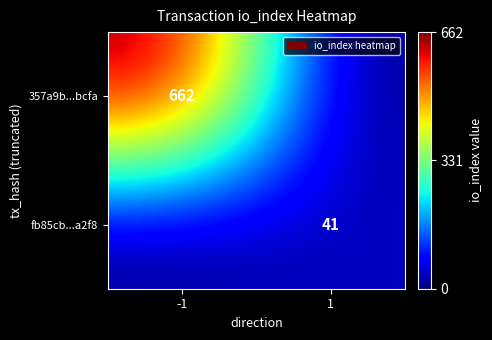

True or false: fb85cb...a2f8 has a value of 17 at 1.

False